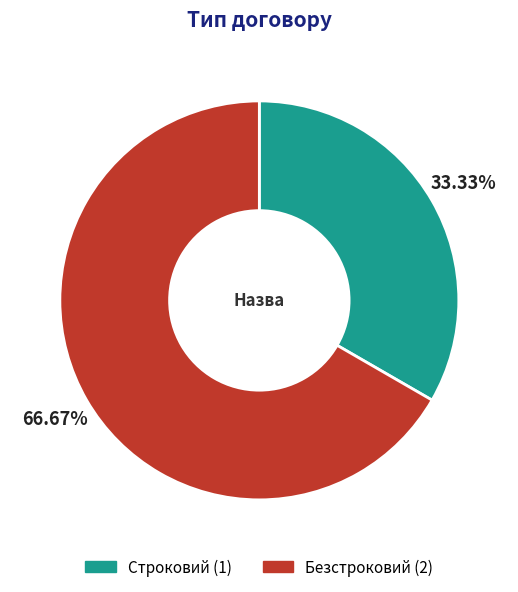

To the nearest percent, what is the average slice percentage?

50%